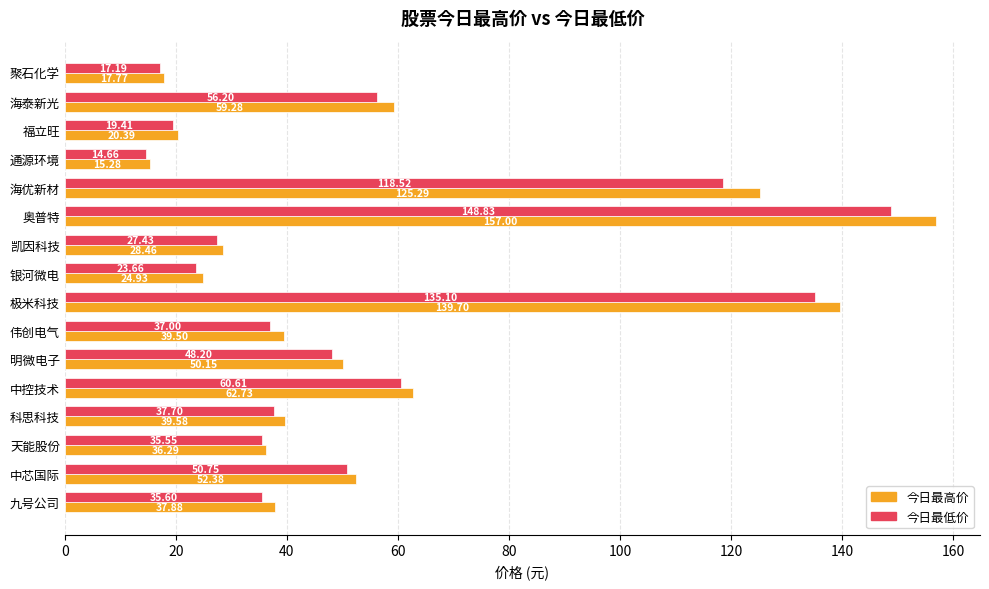

At which label is 今日最低价 closest to 81?

中控技术